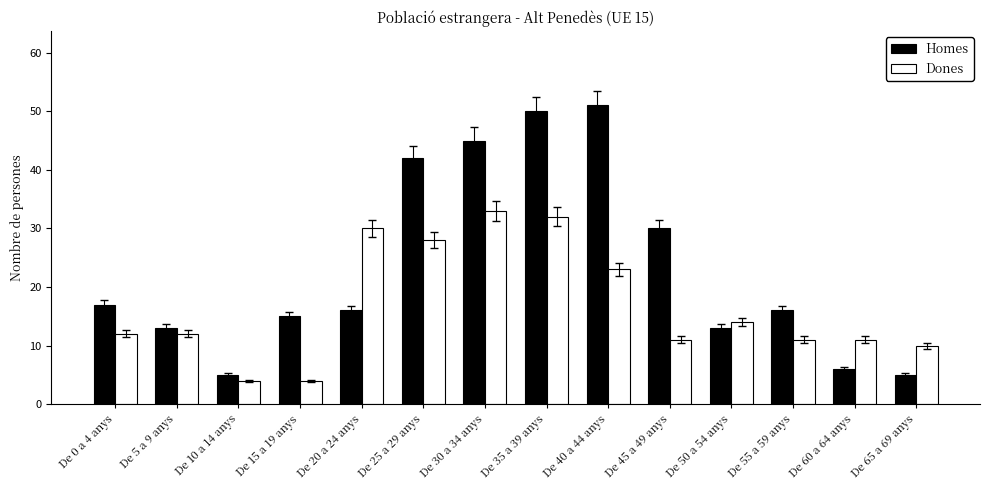

How many categories are shown in the chart?

14